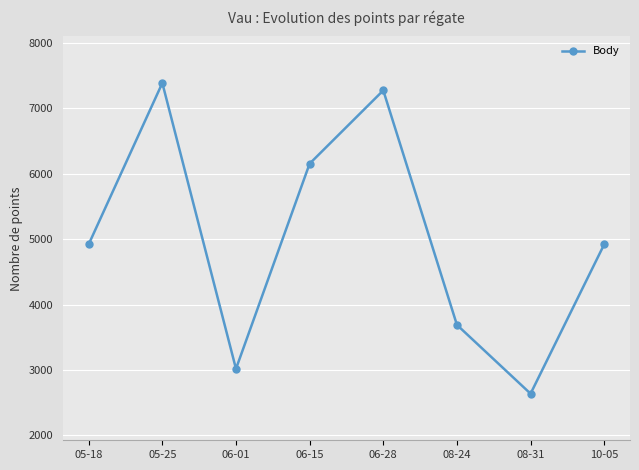

What value does the data have at 05-18, to the nearest 50?

4900